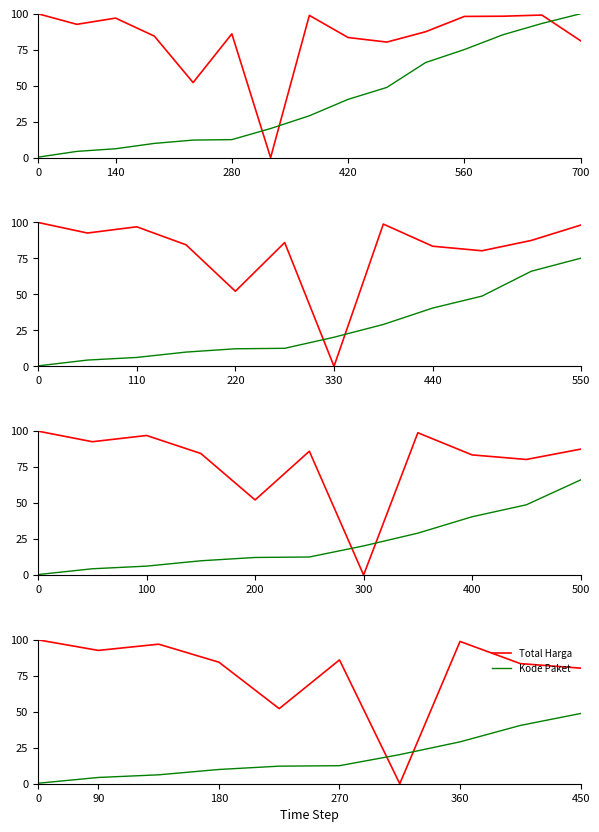

What position from the right is 0?

10